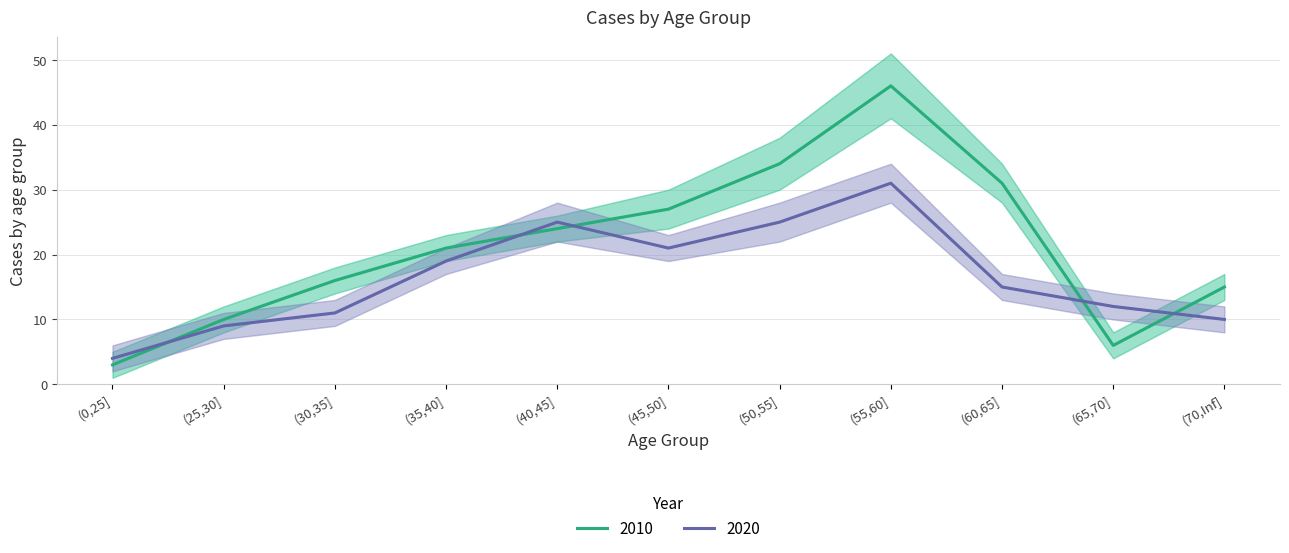

What is the spread (max minus min) of values at (30,35]?

5